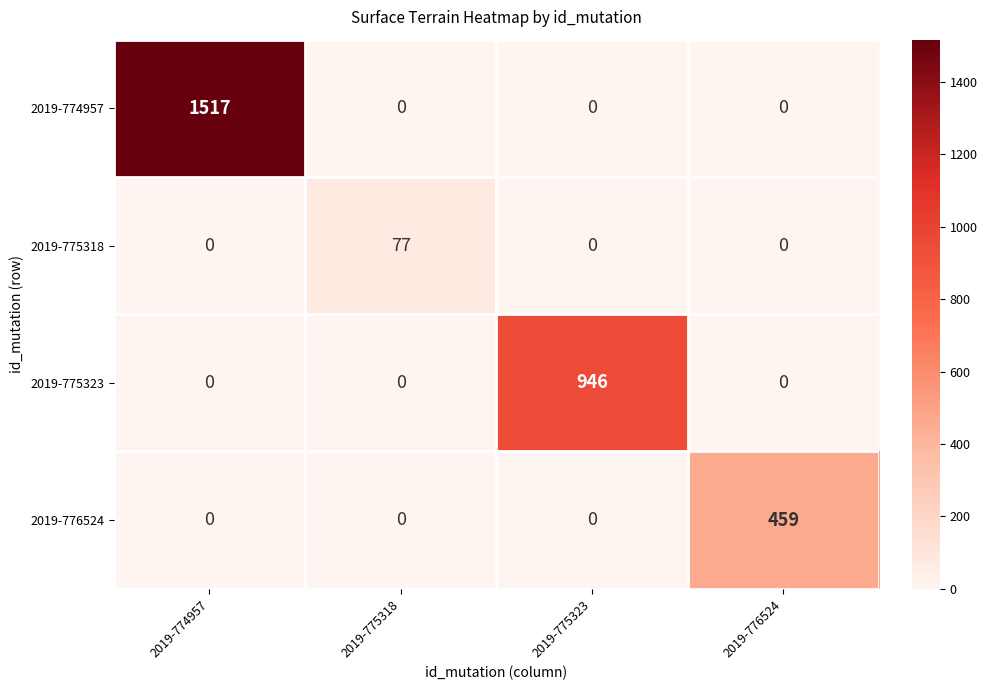

How many data points in 2019-776524 are above 0?

1